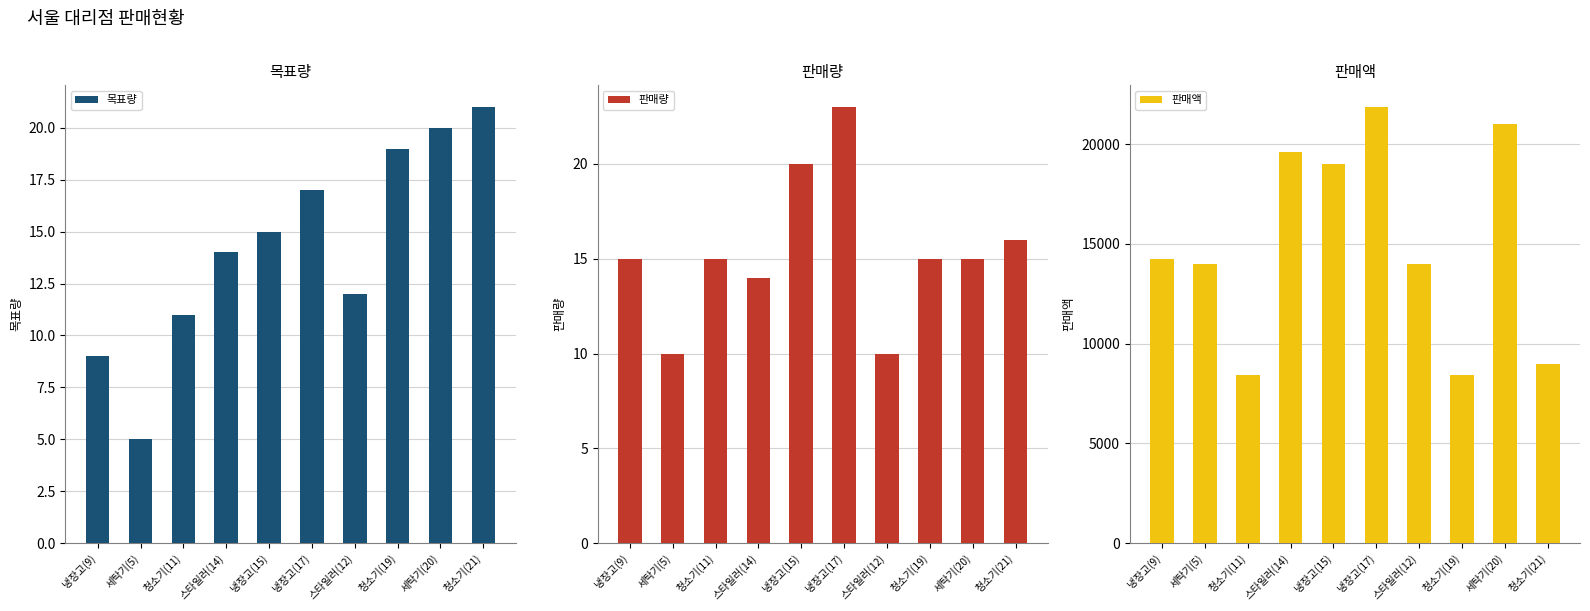

Is it true that 판매액 equals 8400 at 청소기(19)?

True